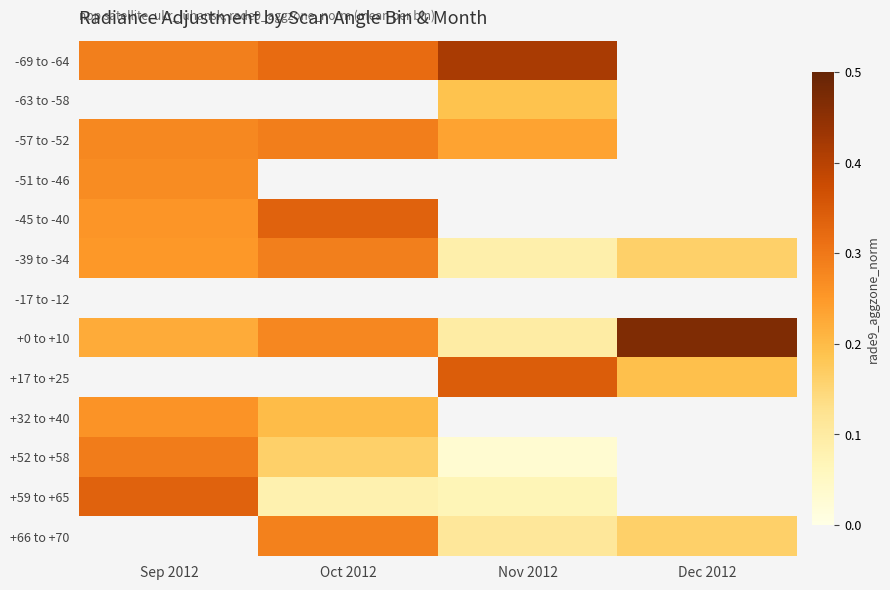

Between Nov 2012 and Dec 2012, which is larger?

Dec 2012